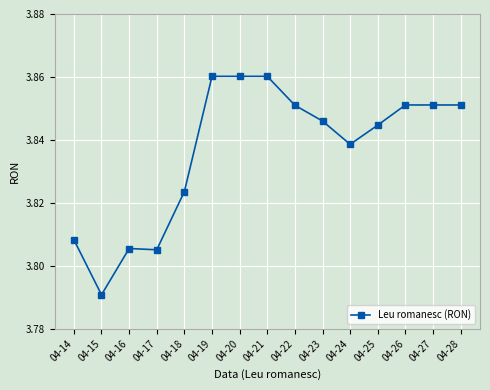

At which category does the chart reach its minimum across all series?

04-15